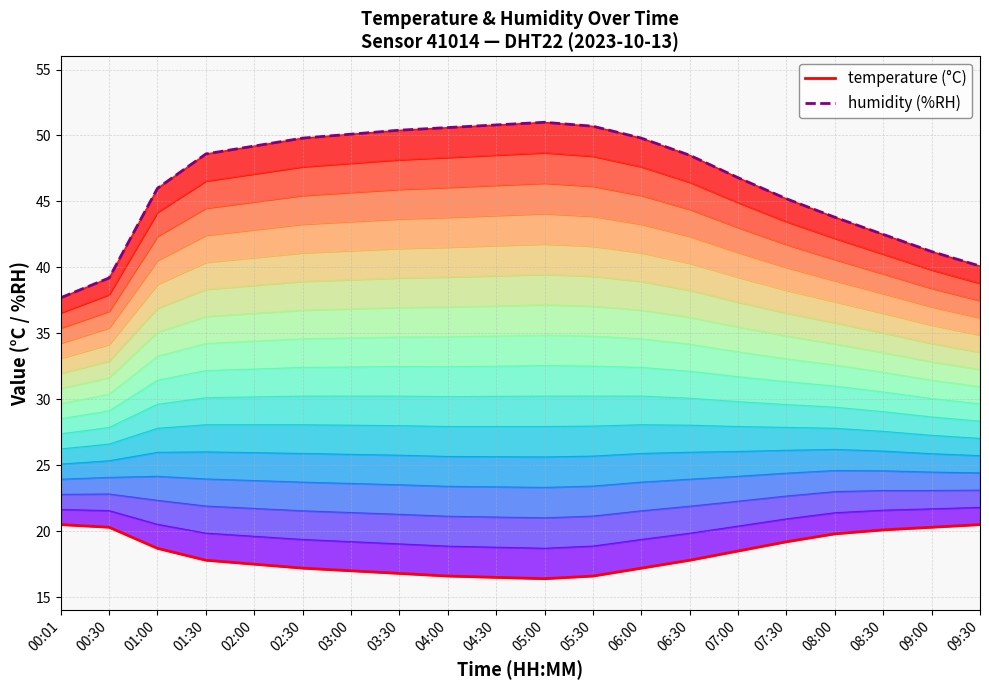

At which label is humidity closest to 44?

08:00